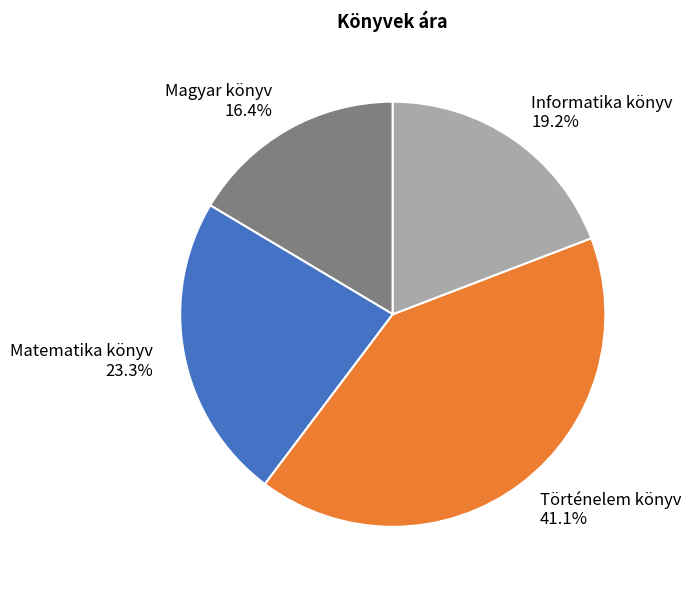

Rank the categories by value from highest to lowest.

Történelem könyv, Matematika könyv, Informatika könyv, Magyar könyv